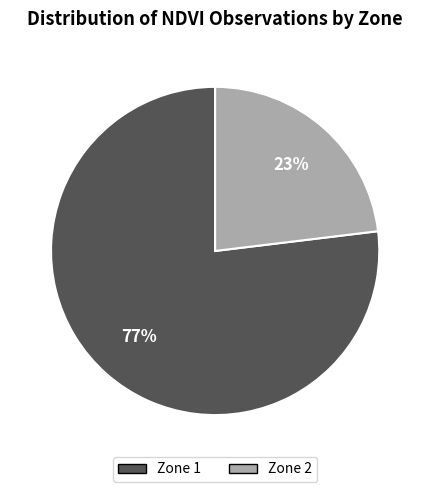

To the nearest percent, what is the combined percentage of Zone 1 and Zone 2?

100%